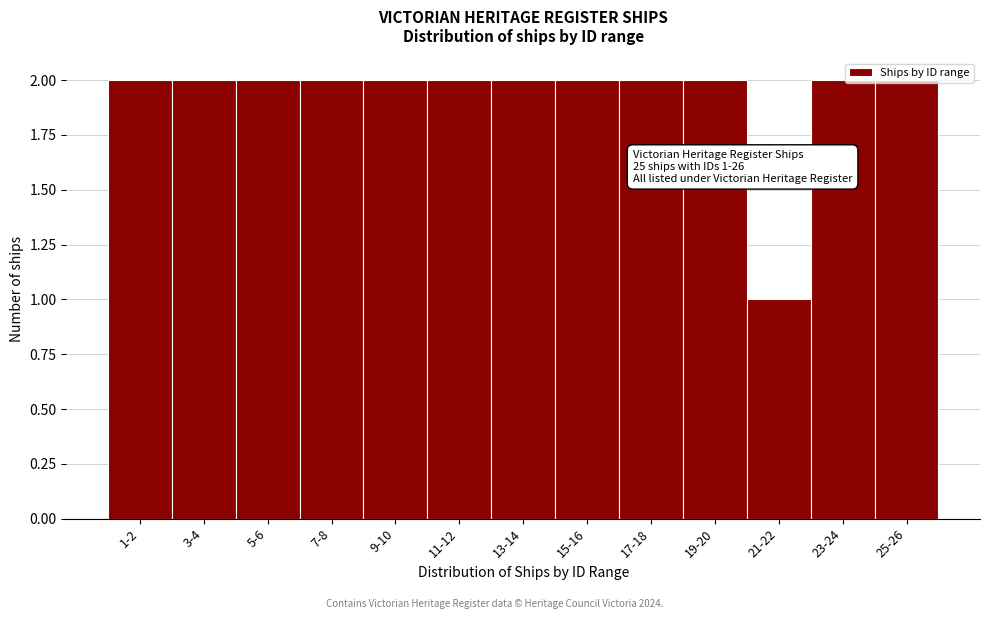

What is the ratio of the value at 17-18 to the value at 23-24?

1.0